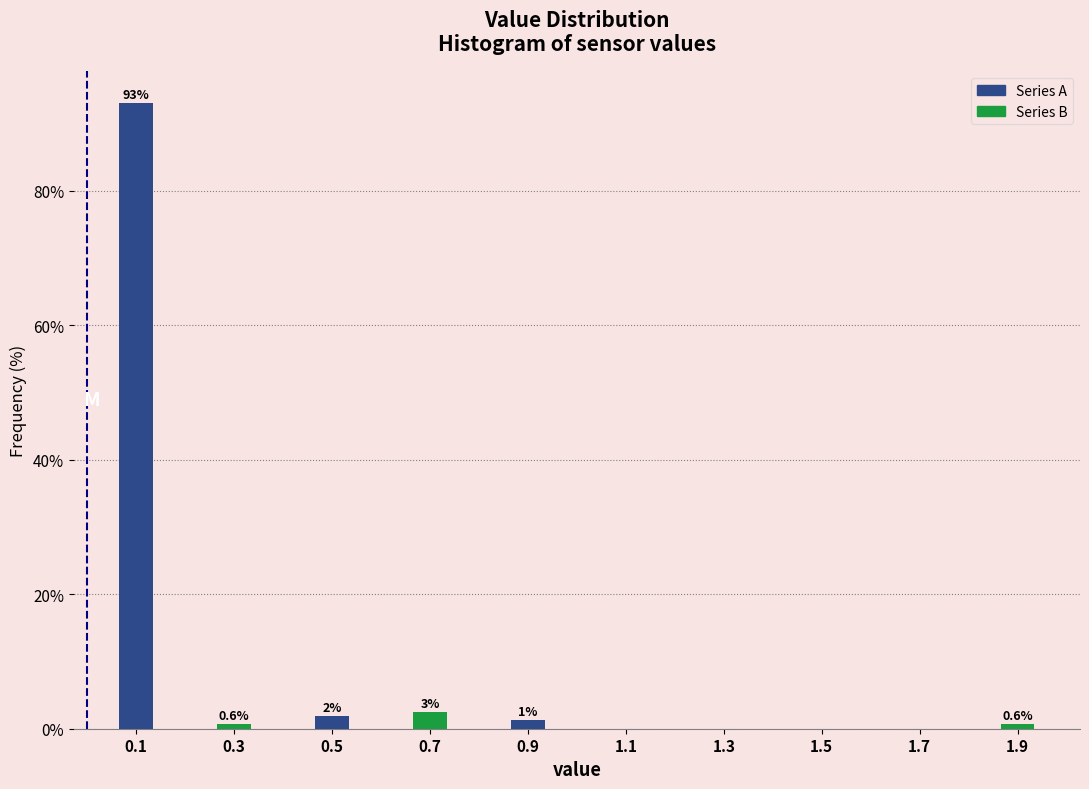

Is it true that the value at 1.5 is 30.6?

False